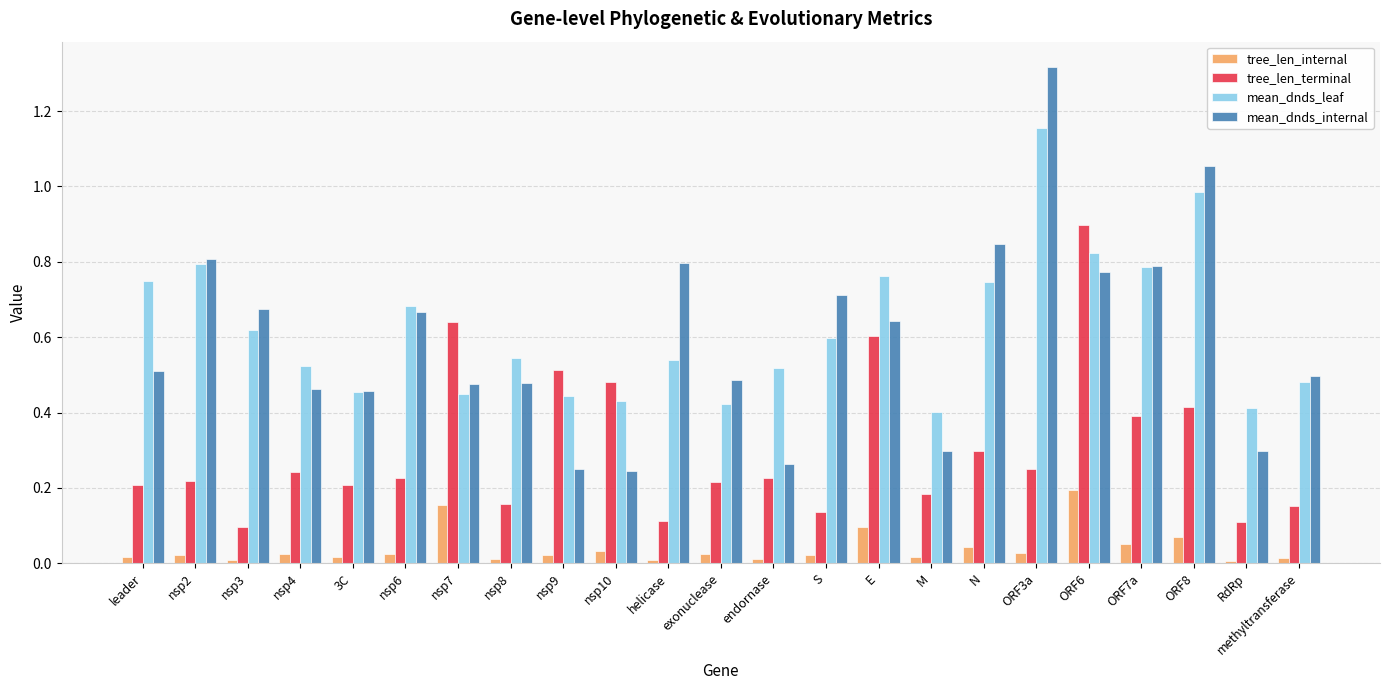

Which series has the largest range (max minus min)?

mean_dnds_internal